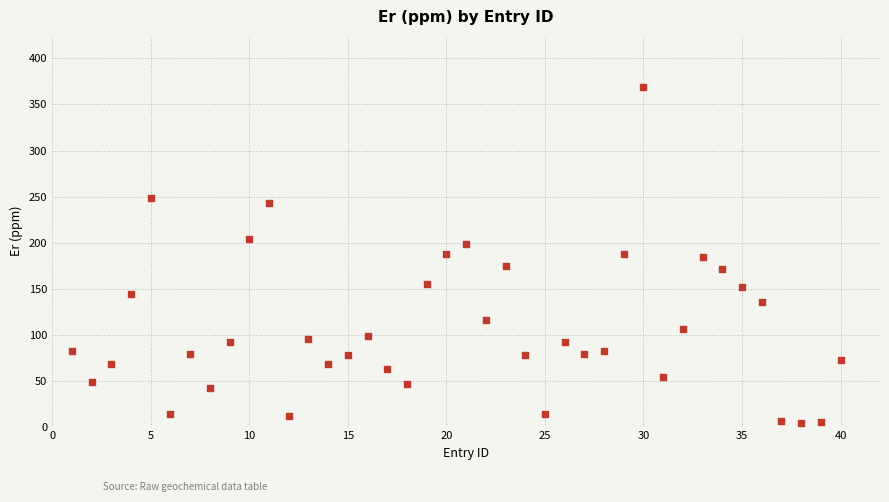

What is the range of X values (max minus min)?

39.0